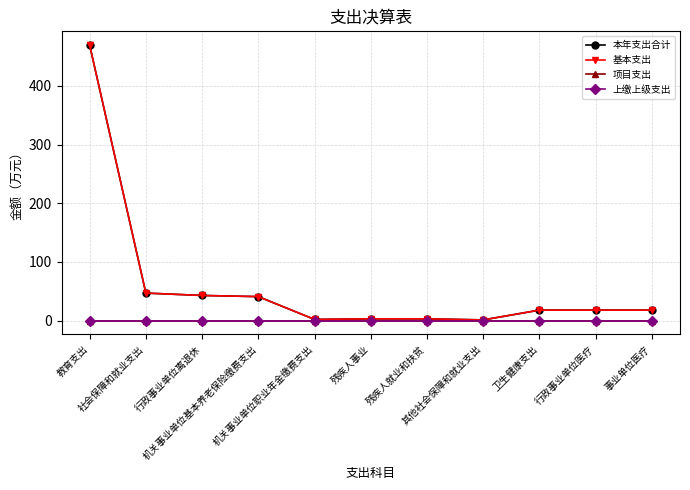

Does the chart have visible grid lines?

Yes